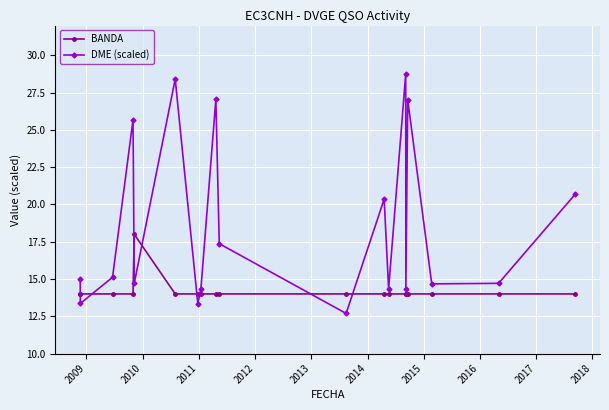

How many values in the DME (scaled) series are below 15?

9